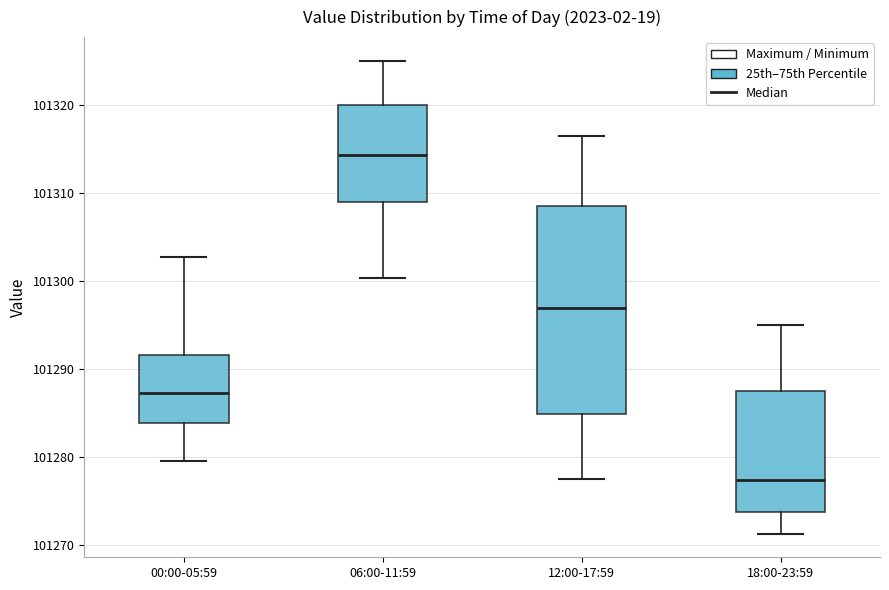

Reading left to right, read every box against the y-axis: the position of its median line, the range the box covers, and the ends of its whiskers. The values are not printed on the chart, so give them approximately, as read against the axis.

00:00-05:59: median 101287, box 101284 to 101292, whiskers 101279 to 101303
06:00-11:59: median 101314, box 101309 to 101320, whiskers 101300 to 101325
12:00-17:59: median 101297, box 101285 to 101308, whiskers 101278 to 101317
18:00-23:59: median 101277, box 101274 to 101287, whiskers 101271 to 101295